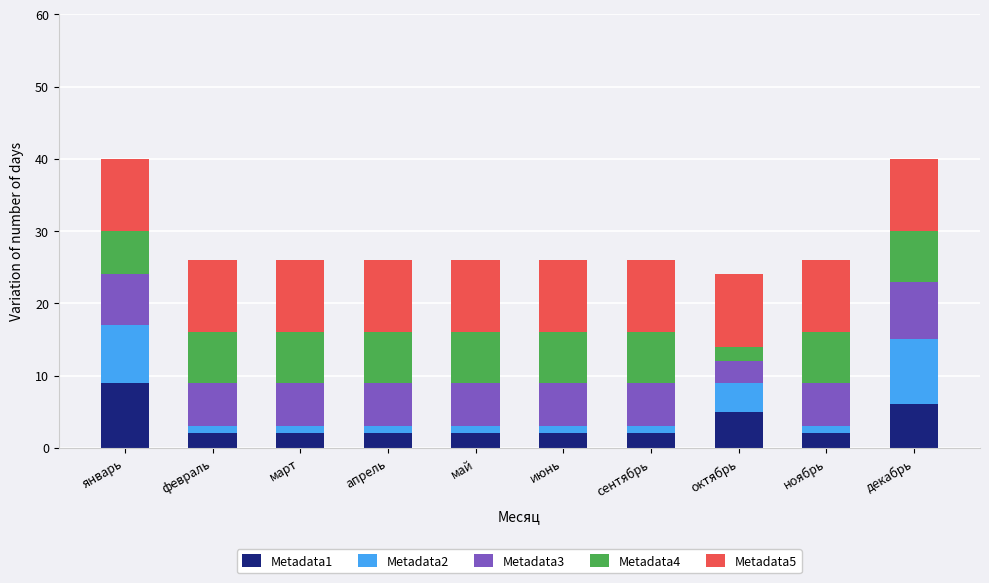

What is the total value across all series at январь?

40